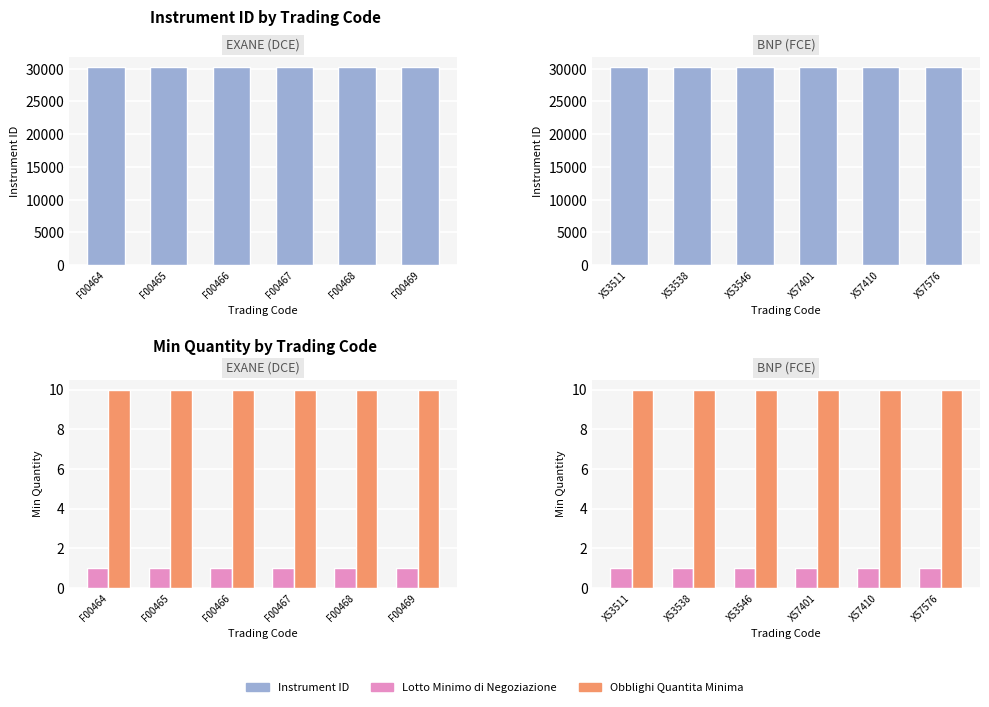

What are all the series names shown in the legend?

Instrument ID, Lotto Minimo di Negoziazione, Obblighi Quantita Minima